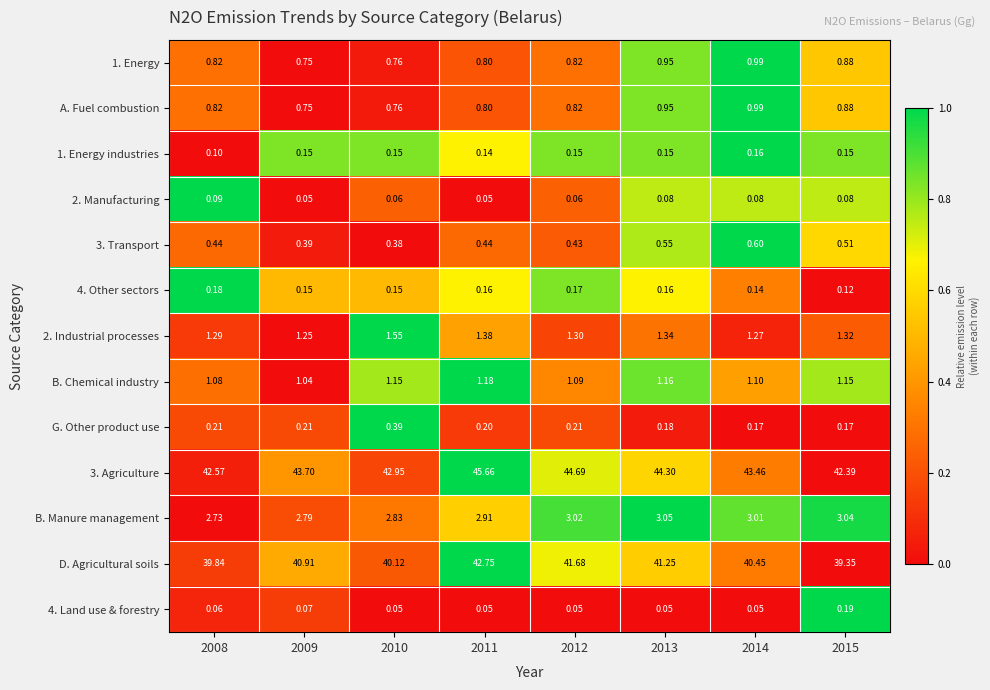

Is the value of A. Fuel combustion at 2008 greater than the value of B. Chemical industry at 2015?

No